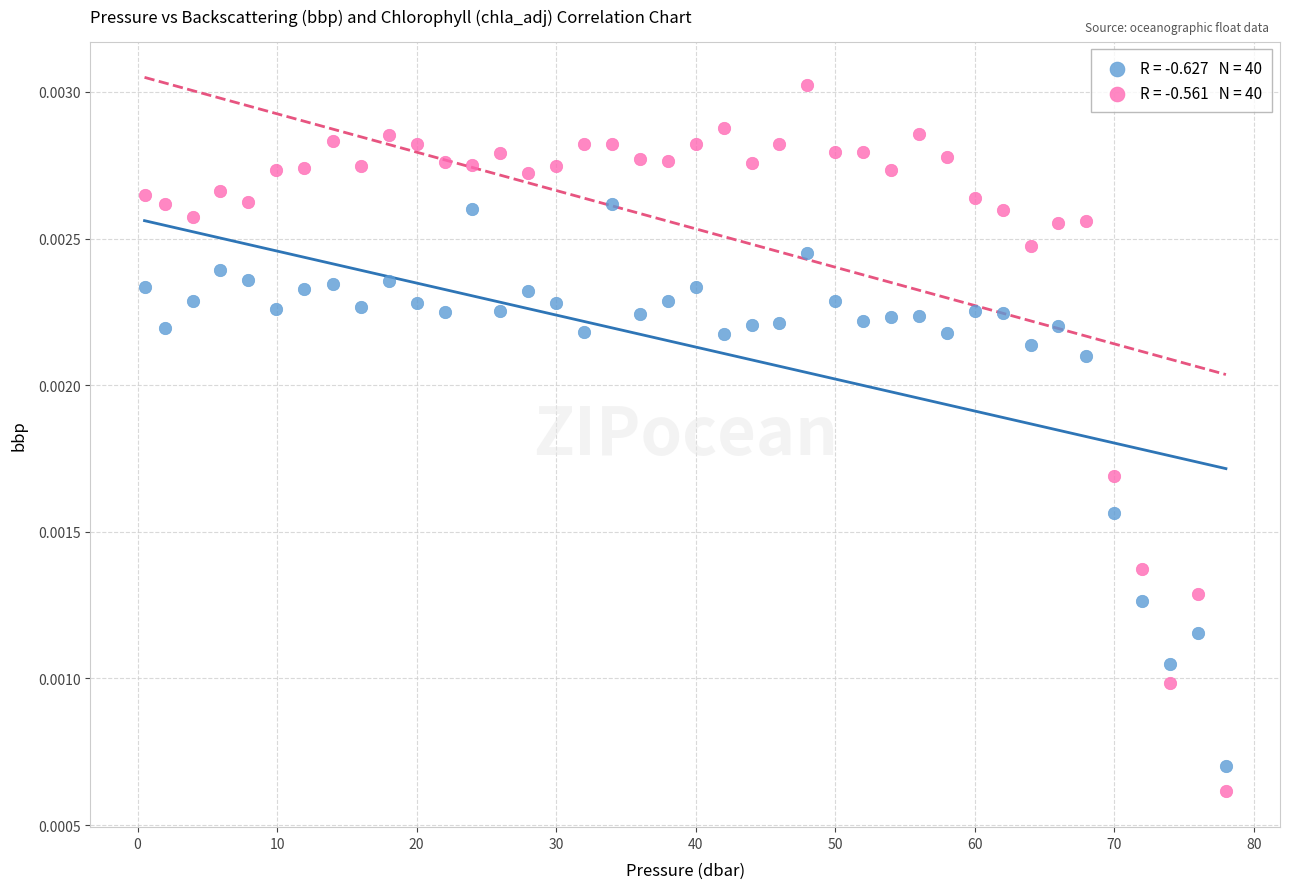

Across all data points, what is the range of X values (max minus min)?

77.5